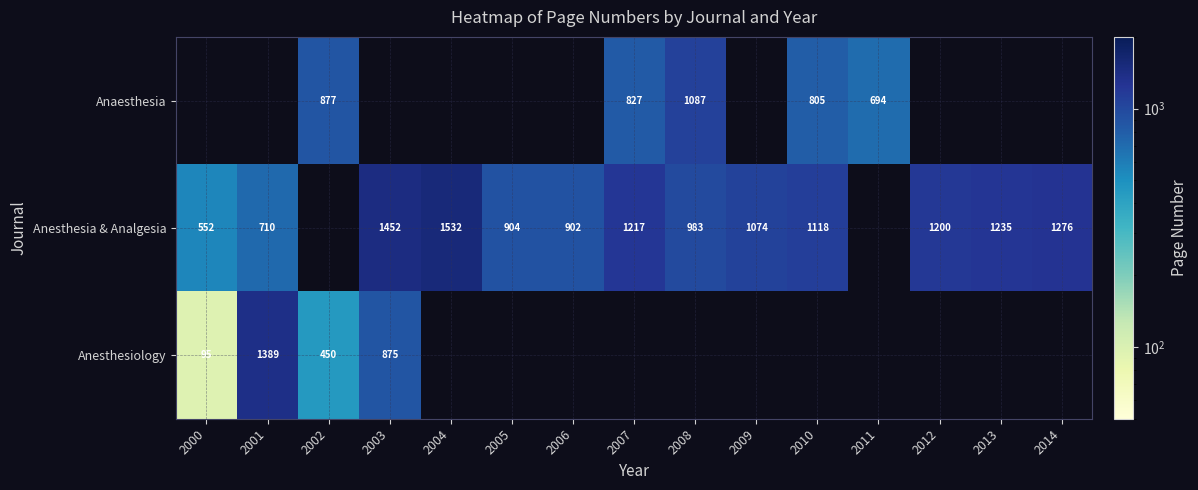

The value of Anesthesia & Analgesia at 2001 is 710. True or false?

True